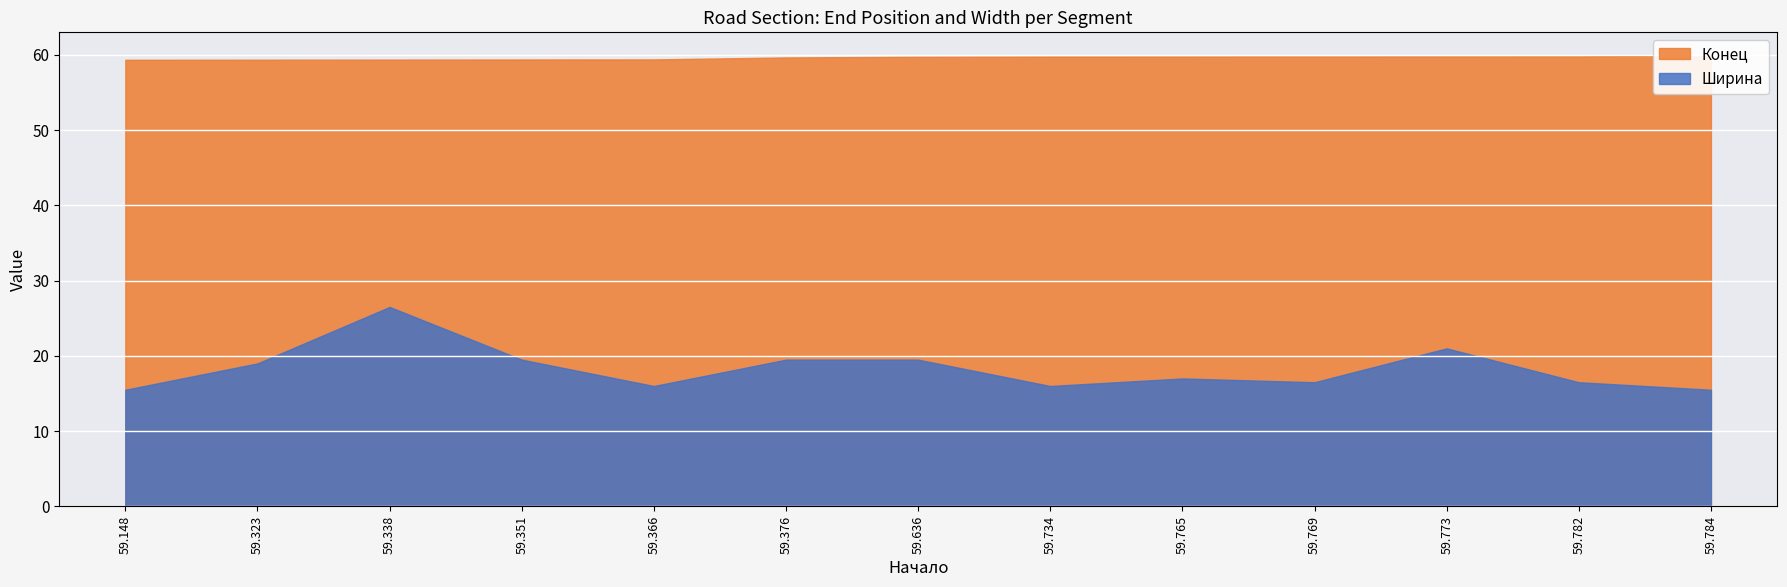

What is the maximum value for Конец?

60.0